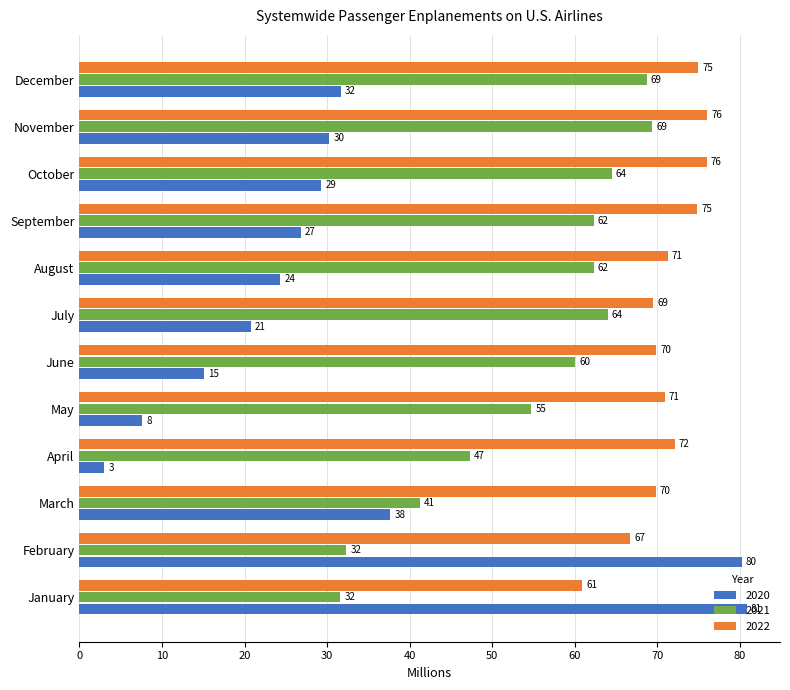

At April, list the series in order from largest to smallest.

2022, 2021, 2020